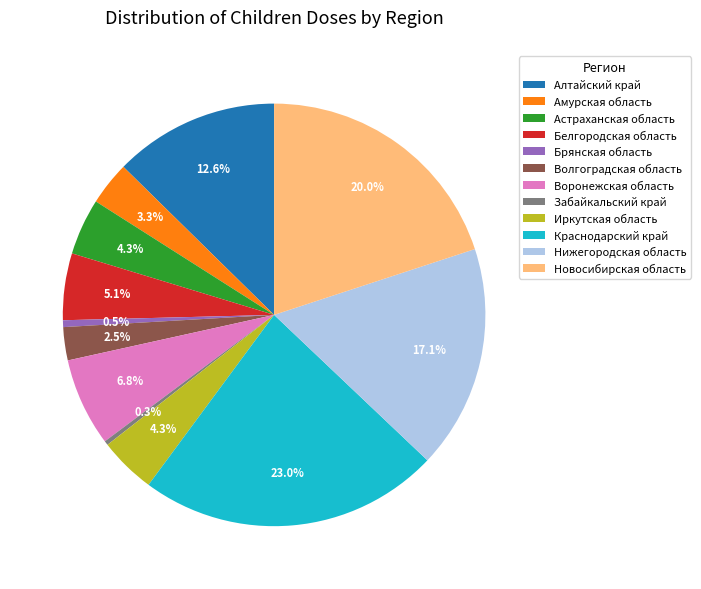

To the nearest percent, what is the difference between the largest and smallest slice percentages?

23%